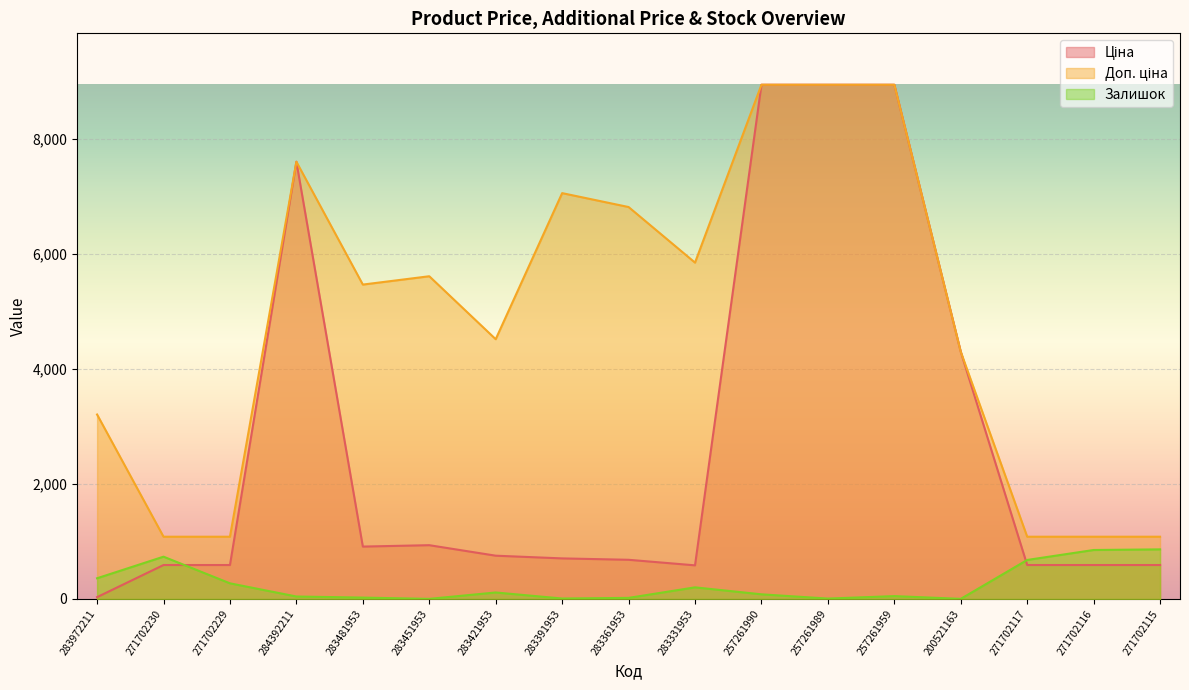

Which series ends up on top after the final intersection of Ціна and Доп. ціна?

Доп. ціна